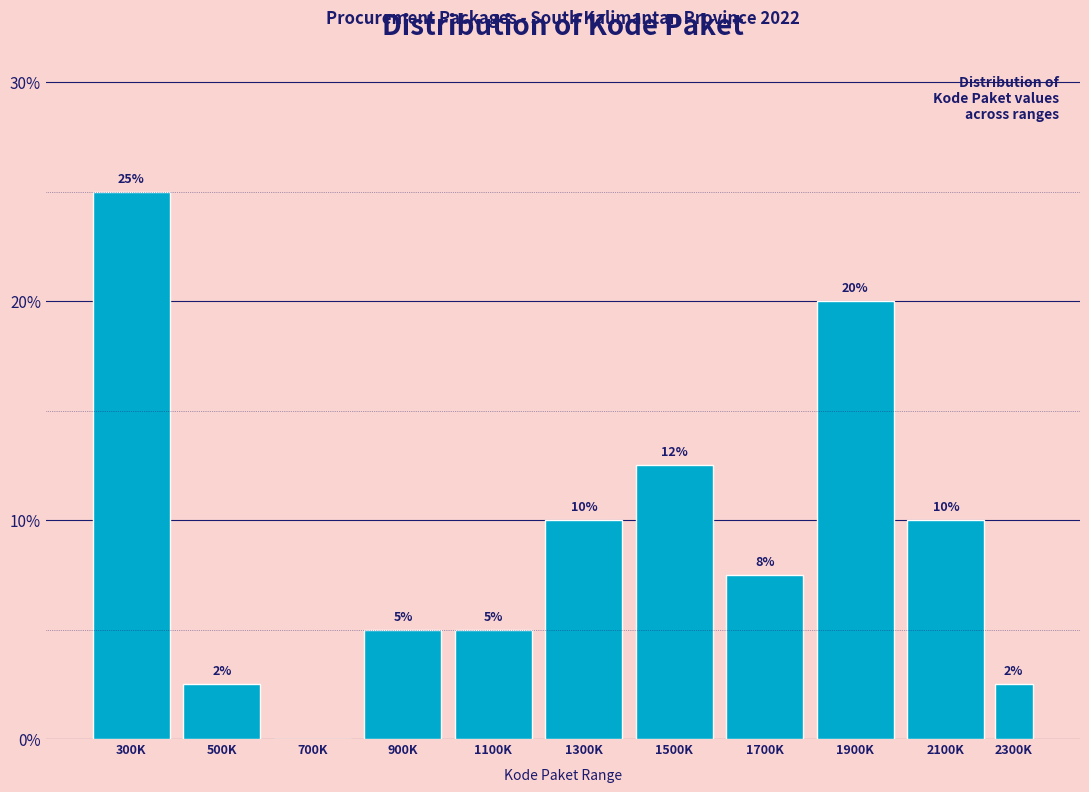

True or false: the data shows 16.5 at 2100K.

False